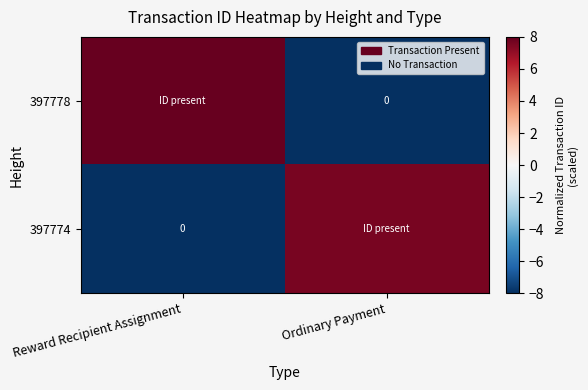

True or false: 397778 has a value of 11.3 at Reward Recipient Assignment.

False